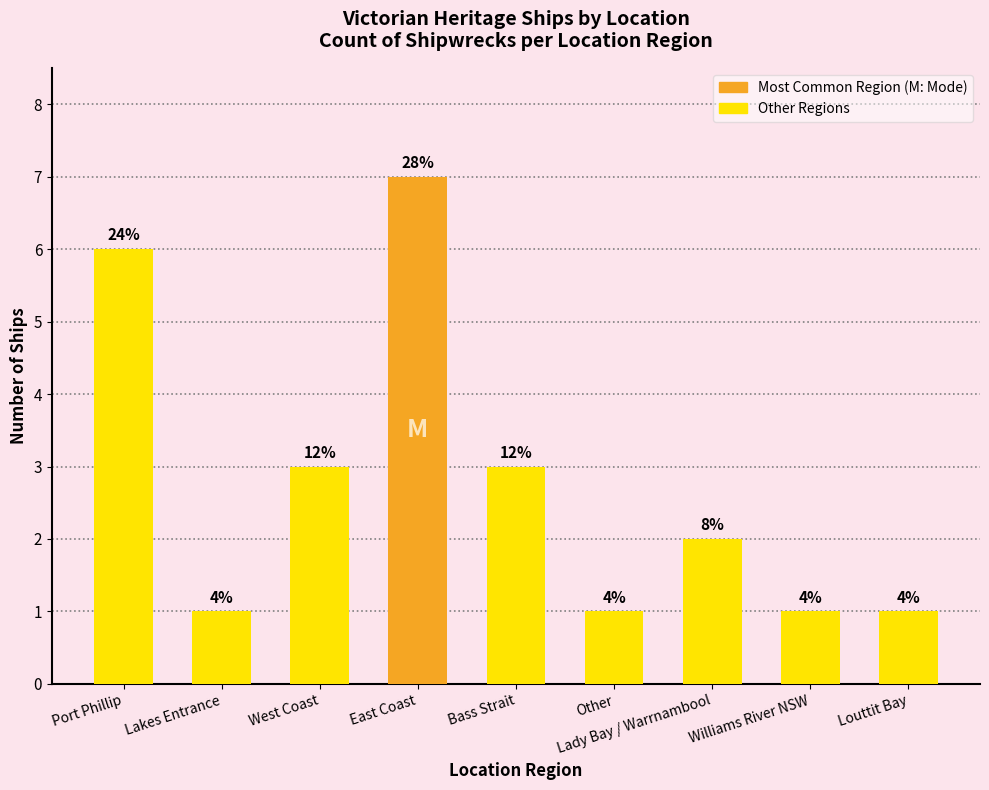

Reading right to left, what are all the values shown in this chart?

Louttit Bay=1	Williams River NSW=1	Lady Bay / Warrnambool=2	Other=1	Bass Strait=3	East Coast=7	West Coast=3	Lakes Entrance=1	Port Phillip=6